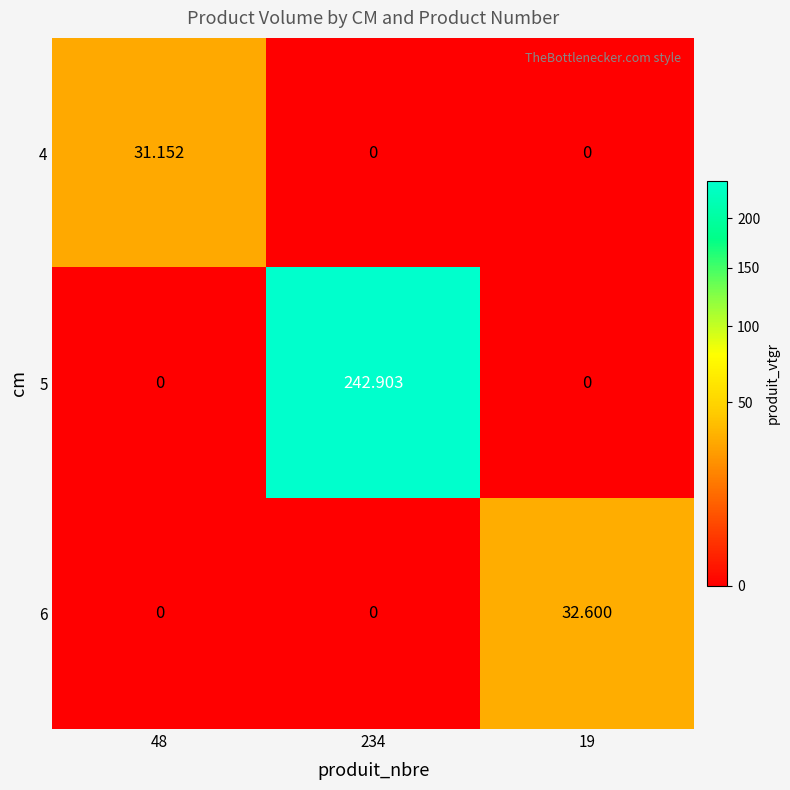

Is the value of 5 at 234 greater than the value of 4 at 19?

Yes